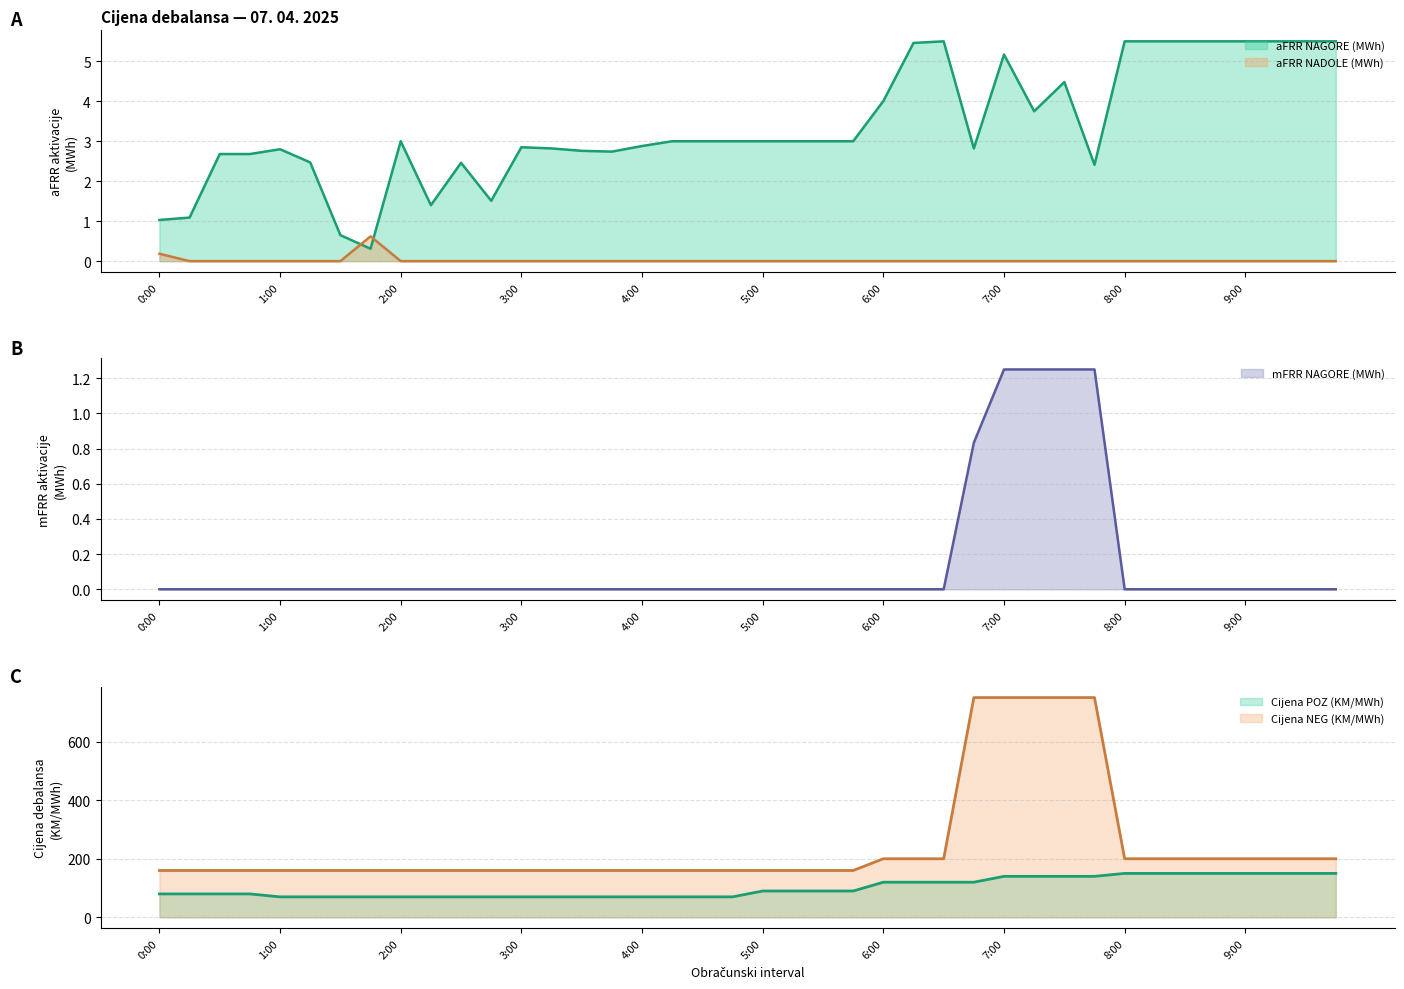

Reading right to left, what are all the values shown in this chart?

aFRR NAGORE (MWh): 9:45=5.5	9:30=5.5	9:15=5.5	9:00=5.5	8:45=5.5	8:30=5.5	8:15=5.5	8:00=5.5	7:45=2.4	7:30=4.5	7:15=3.8	7:00=5.2	6:45=2.8	6:30=5.5	6:15=5.5	6:00=4.0	5:45=3.0	5:30=3.0	5:15=3.0	5:00=3.0	4:45=3.0	4:30=3.0	4:15=3.0	4:00=2.9	3:45=2.7	3:30=2.8	3:15=2.8	3:00=2.9	2:45=1.5	2:30=2.5	2:15=1.4	2:00=3.0	1:45=0.3	1:30=0.7	1:15=2.5	1:00=2.8	0:45=2.7	0:30=2.7	0:15=1.1	0:00=1.0
aFRR NADOLE (MWh): 9:45=0.0	9:30=0.0	9:15=0.0	9:00=0.0	8:45=0.0	8:30=0.0	8:15=0.0	8:00=0.0	7:45=0.0	7:30=0.0	7:15=0.0	7:00=0.0	6:45=0.0	6:30=0.0	6:15=0.0	6:00=0.0	5:45=0.0	5:30=0.0	5:15=0.0	5:00=0.0	4:45=0.0	4:30=0.0	4:15=0.0	4:00=0.0	3:45=0.0	3:30=0.0	3:15=0.0	3:00=0.0	2:45=0.0	2:30=0.0	2:15=0.0	2:00=0.0	1:45=0.6	1:30=0.0	1:15=0.0	1:00=0.0	0:45=0.0	0:30=0.0	0:15=0.0	0:00=0.2
mFRR NAGORE (MWh): 9:45=0.0	9:30=0.0	9:15=0.0	9:00=0.0	8:45=0.0	8:30=0.0	8:15=0.0	8:00=0.0	7:45=1.2	7:30=1.2	7:15=1.2	7:00=1.2	6:45=0.8	6:30=0.0	6:15=0.0	6:00=0.0	5:45=0.0	5:30=0.0	5:15=0.0	5:00=0.0	4:45=0.0	4:30=0.0	4:15=0.0	4:00=0.0	3:45=0.0	3:30=0.0	3:15=0.0	3:00=0.0	2:45=0.0	2:30=0.0	2:15=0.0	2:00=0.0	1:45=0.0	1:30=0.0	1:15=0.0	1:00=0.0	0:45=0.0	0:30=0.0	0:15=0.0	0:00=0.0
Cijena POZ (KM/MWh): 9:45=150.0	9:30=150.0	9:15=150.0	9:00=150.0	8:45=150.0	8:30=150.0	8:15=150.0	8:00=150.0	7:45=140.0	7:30=140.0	7:15=140.0	7:00=140.0	6:45=120.0	6:30=120.0	6:15=120.0	6:00=120.0	5:45=90.0	5:30=90.0	5:15=90.0	5:00=90.0	4:45=70.0	4:30=70.0	4:15=70.0	4:00=70.0	3:45=70.0	3:30=70.0	3:15=70.0	3:00=70.0	2:45=70.0	2:30=70.0	2:15=70.0	2:00=70.0	1:45=70.0	1:30=70.0	1:15=70.0	1:00=70.0	0:45=80.0	0:30=80.0	0:15=80.0	0:00=80.0
Cijena NEG (KM/MWh): 9:45=200.0	9:30=200.0	9:15=200.0	9:00=200.0	8:45=200.0	8:30=200.0	8:15=200.0	8:00=200.0	7:45=750.0	7:30=750.0	7:15=750.0	7:00=750.0	6:45=750.0	6:30=200.0	6:15=200.0	6:00=200.0	5:45=160.0	5:30=160.0	5:15=160.0	5:00=160.0	4:45=160.0	4:30=160.0	4:15=160.0	4:00=160.0	3:45=160.0	3:30=160.0	3:15=160.0	3:00=160.0	2:45=160.0	2:30=160.0	2:15=160.0	2:00=160.0	1:45=160.0	1:30=160.0	1:15=160.0	1:00=160.0	0:45=160.0	0:30=160.0	0:15=160.0	0:00=160.0